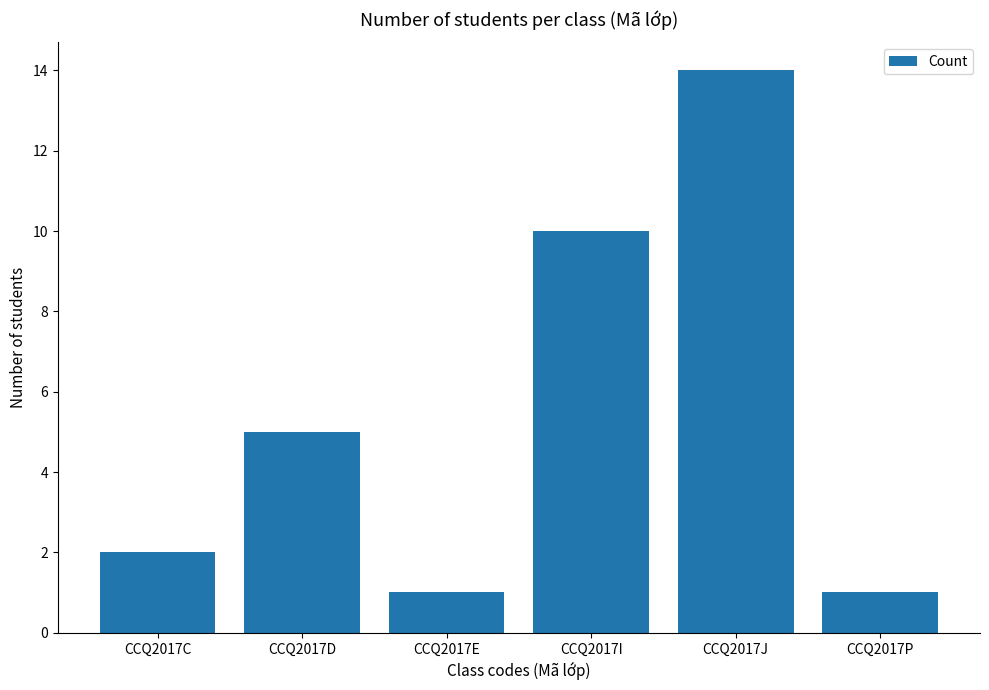

Reading left to right, transcribe all the data shown in this chart.

CCQ2017C=2	CCQ2017D=5	CCQ2017E=1	CCQ2017I=10	CCQ2017J=14	CCQ2017P=1